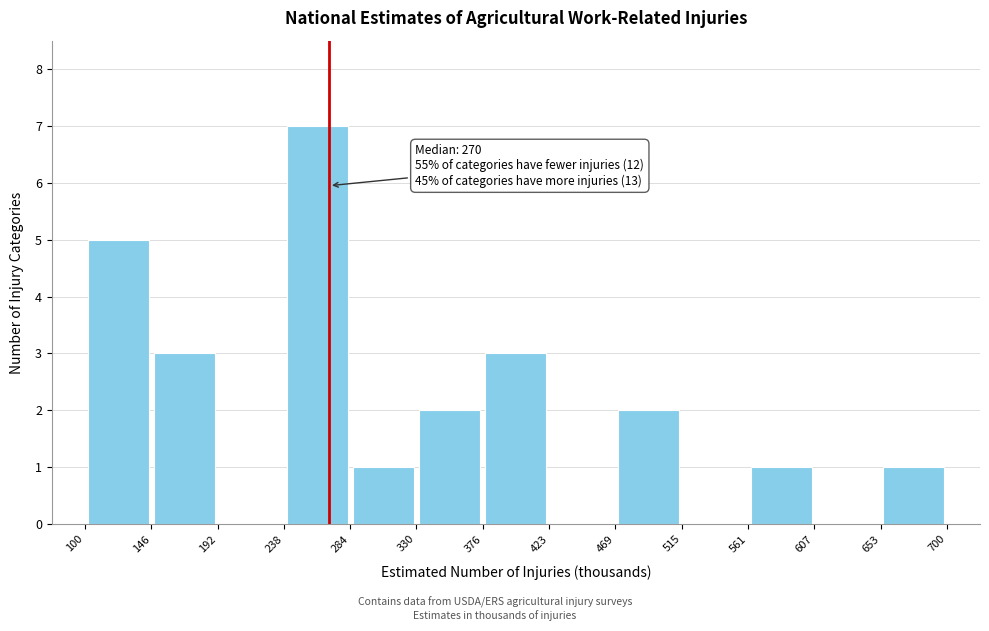

Which range on the x-axis has the tallest bar?

238 to 284